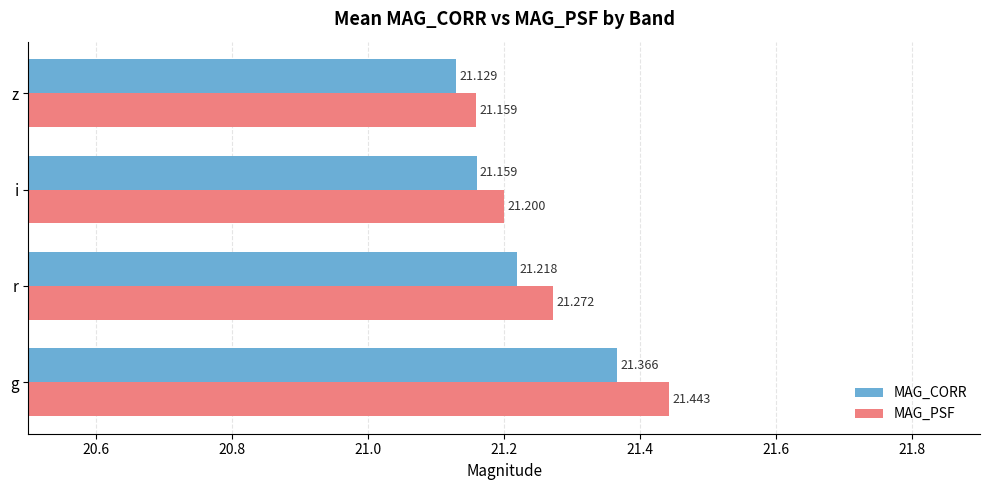

What is the highest value of the MAG_CORR series?

21.4